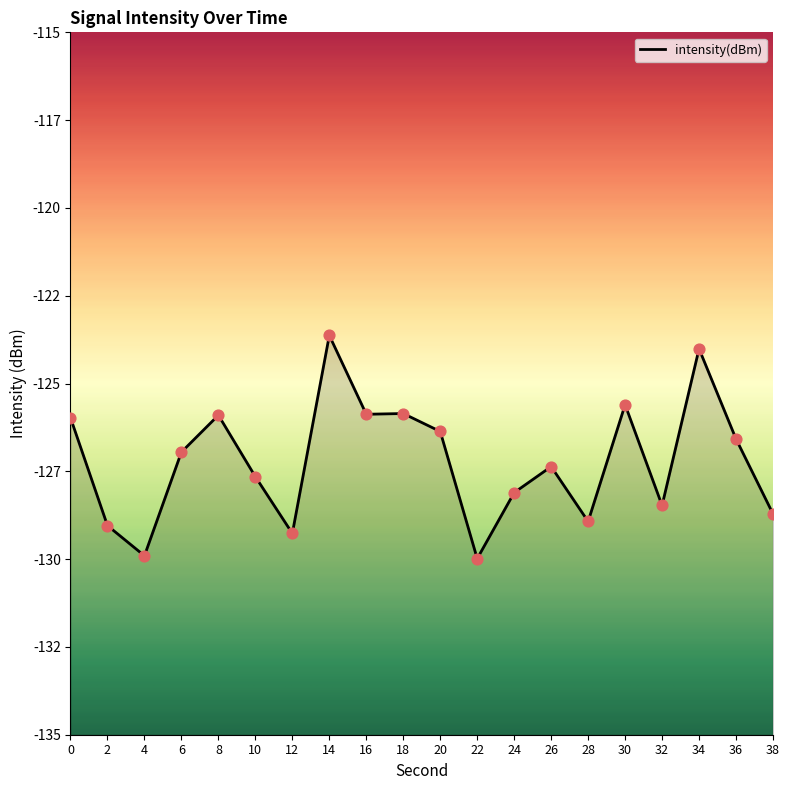

What is the change in value from 2 to 38?

+0.3